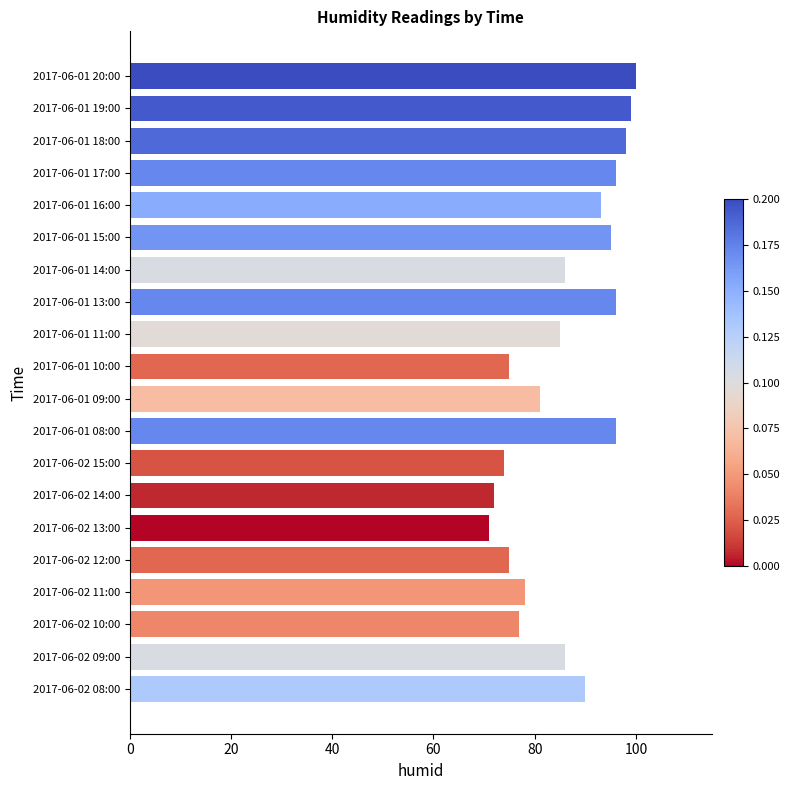

Is it true that the value at 2017-06-02 09:00 is 45?

False